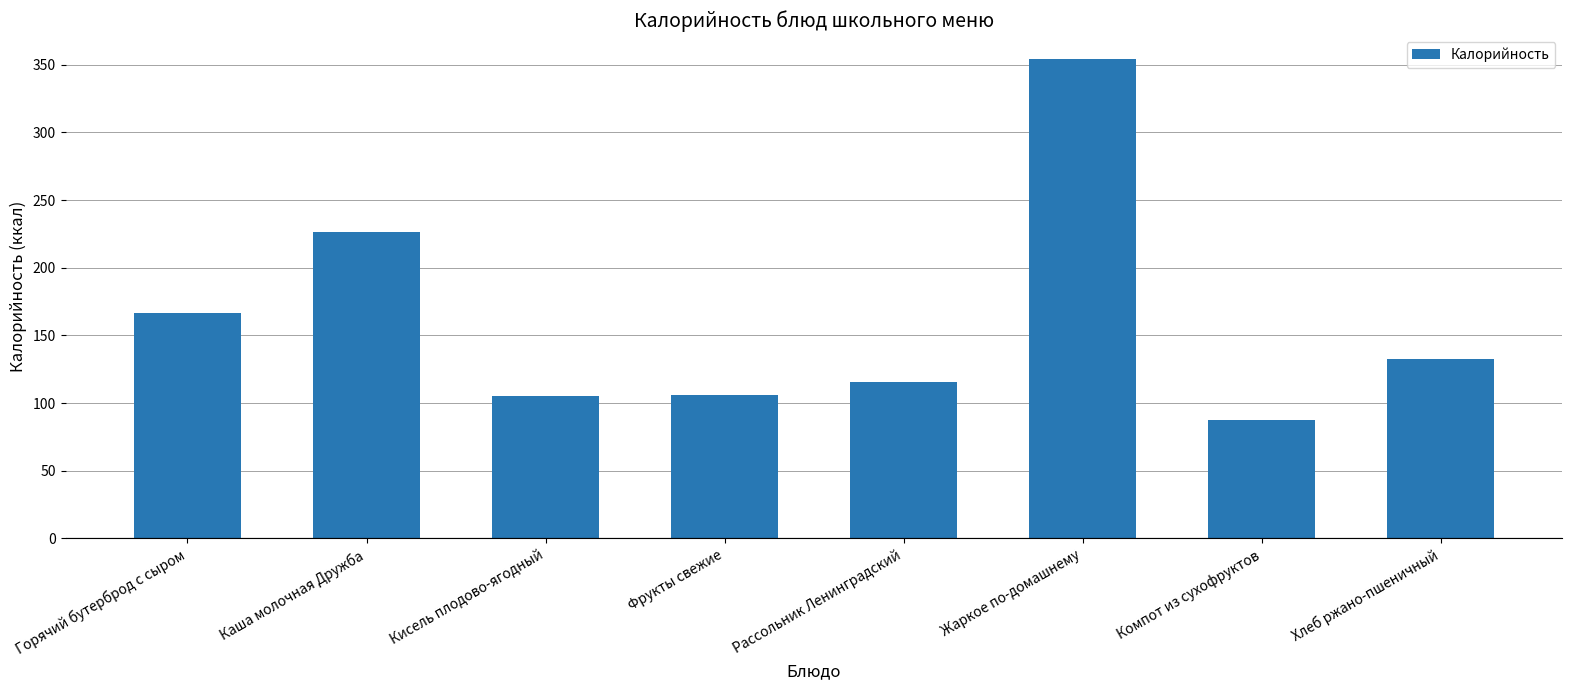

What is the smallest value displayed?

87.6